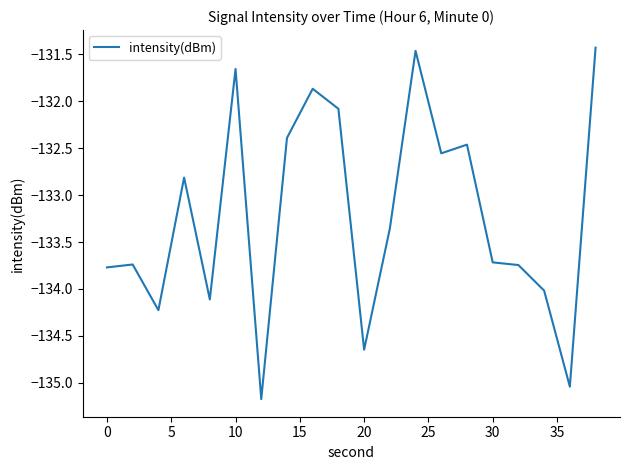

Does the chart have visible grid lines?

No